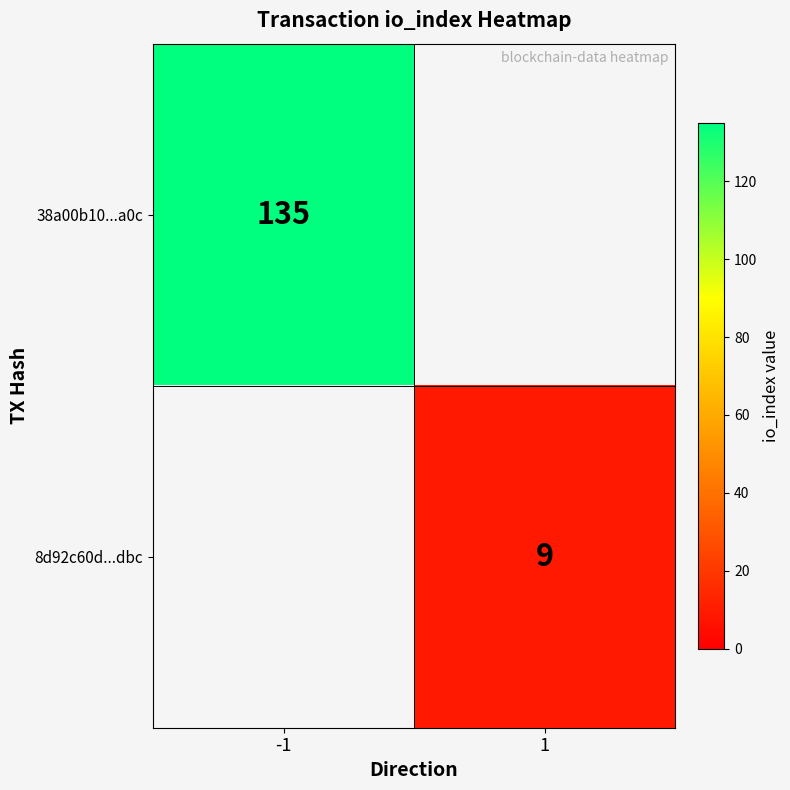

Which has a higher value, 1 or -1?

-1